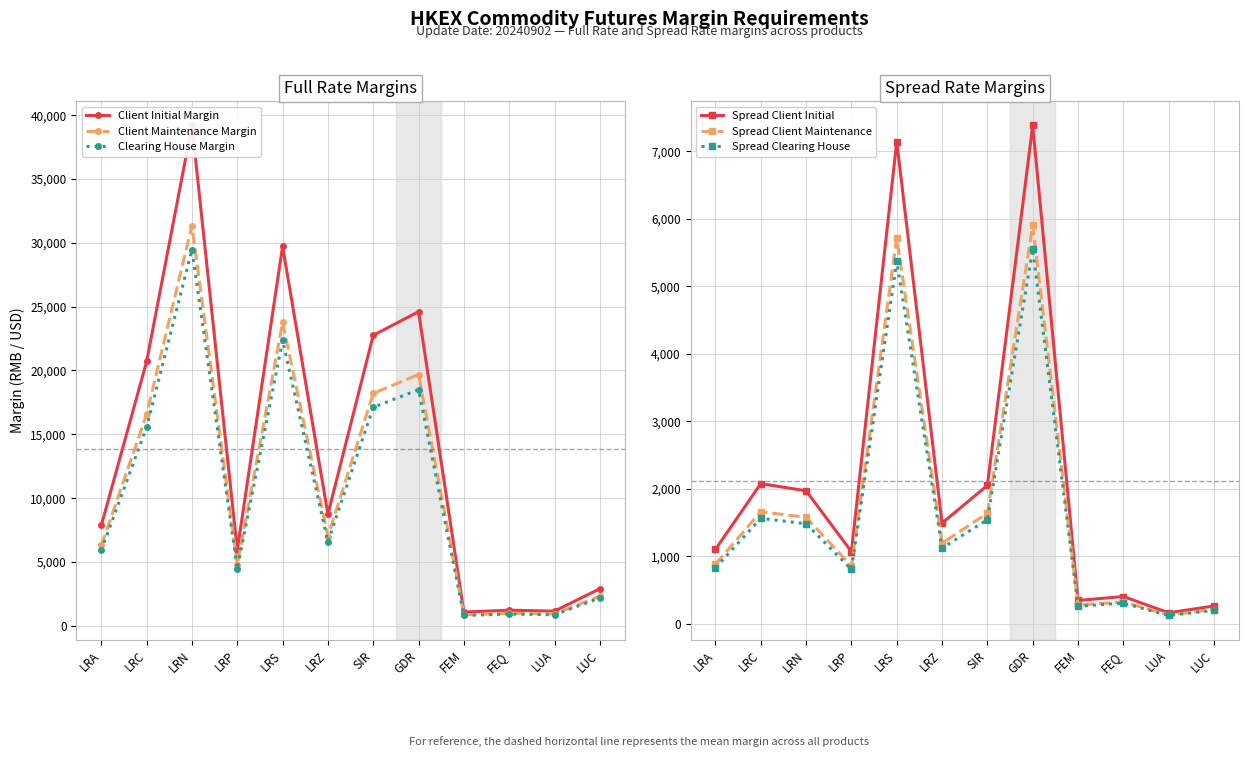

Which series has the widest spread of values?

Client Initial Margin